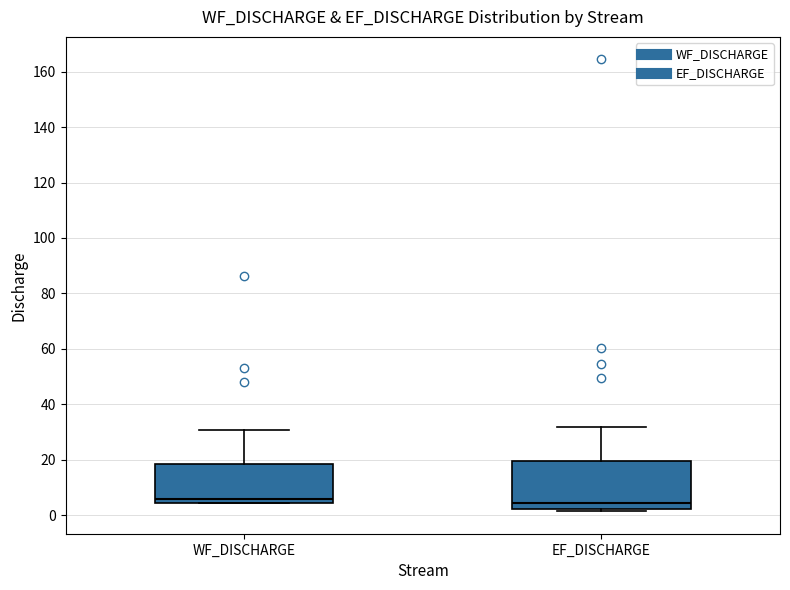

Which box is the tallest, from its lower edge to its upper edge?

EF_DISCHARGE